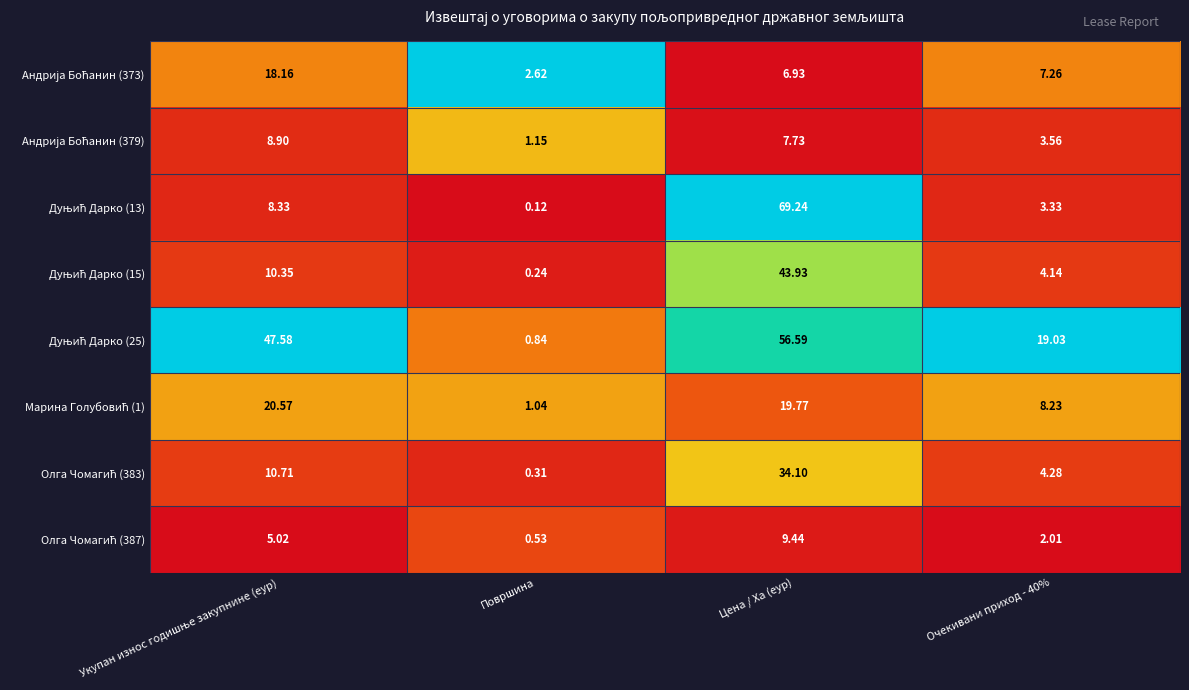

At which category does the chart reach its minimum across all series?

Површина